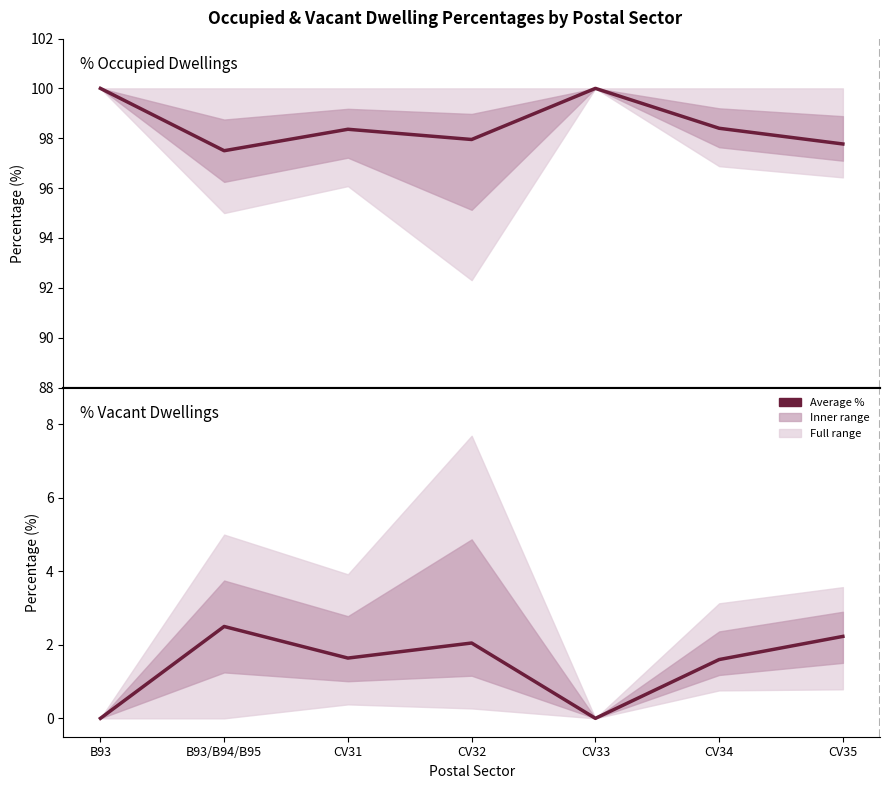

Reading left to right, what are all the values shown in this chart?

% occupied dwellings: B93=100.0	B93/B94/B95=97.5	CV31=98.4	CV32=98.0	CV33=100.0	CV34=98.4	CV35=97.8
% vacant dwellings: B93=0.0	B93/B94/B95=2.5	CV31=1.6	CV32=2.0	CV33=0.0	CV34=1.6	CV35=2.2